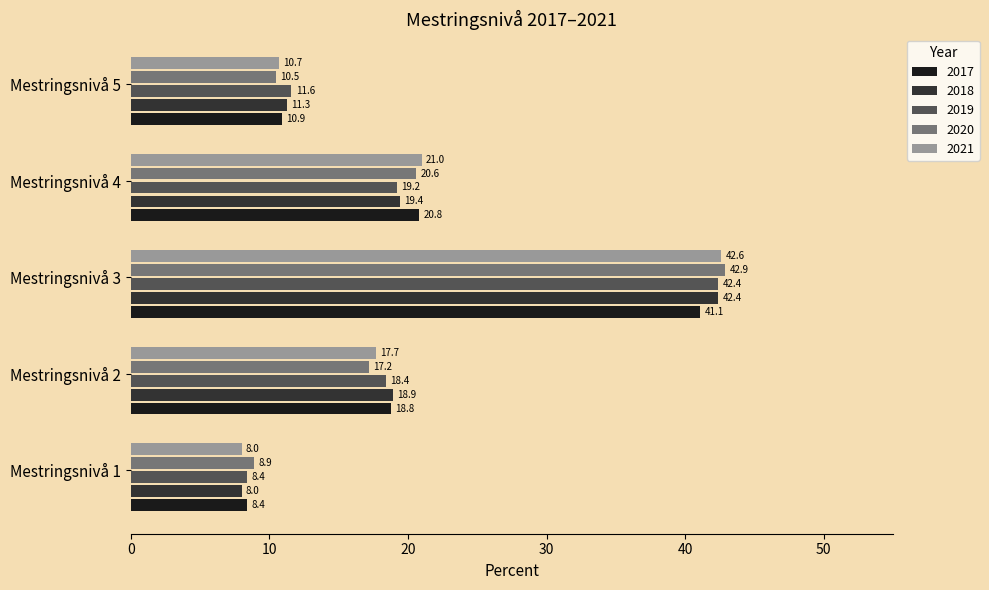

Where is 2019 nearest to the value 25?

Mestringsnivå 4